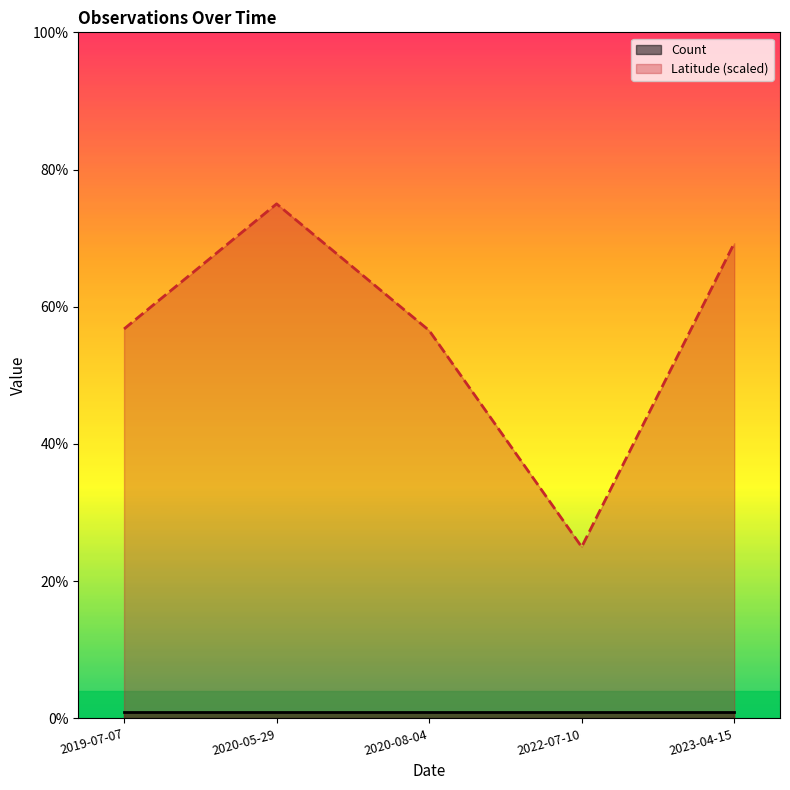

True or false: Latitude (scaled) and Count intersect in this chart.

False